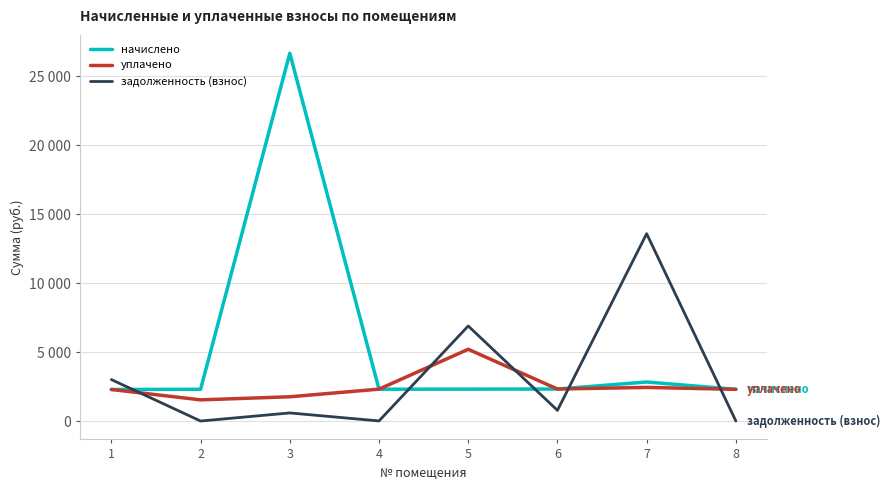

How many interior local valleys does the уплачено series have?

2